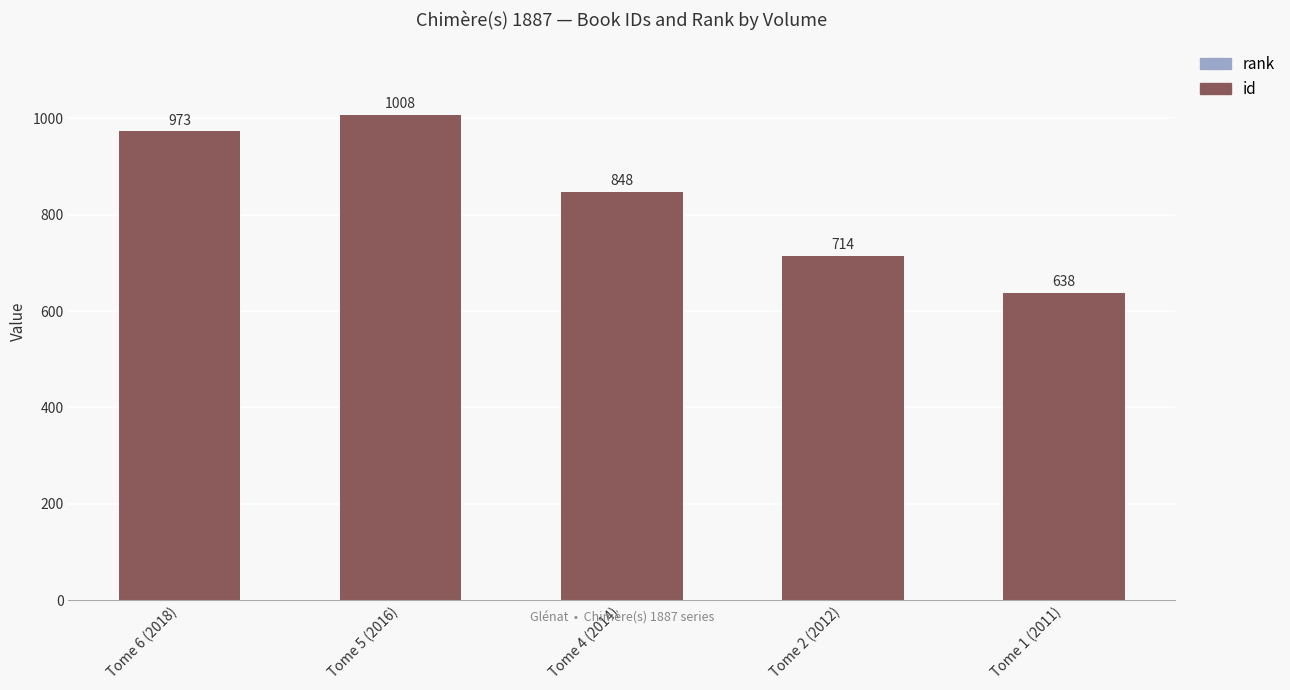

What is the total value across all series at Tome 6 (2018)?

973